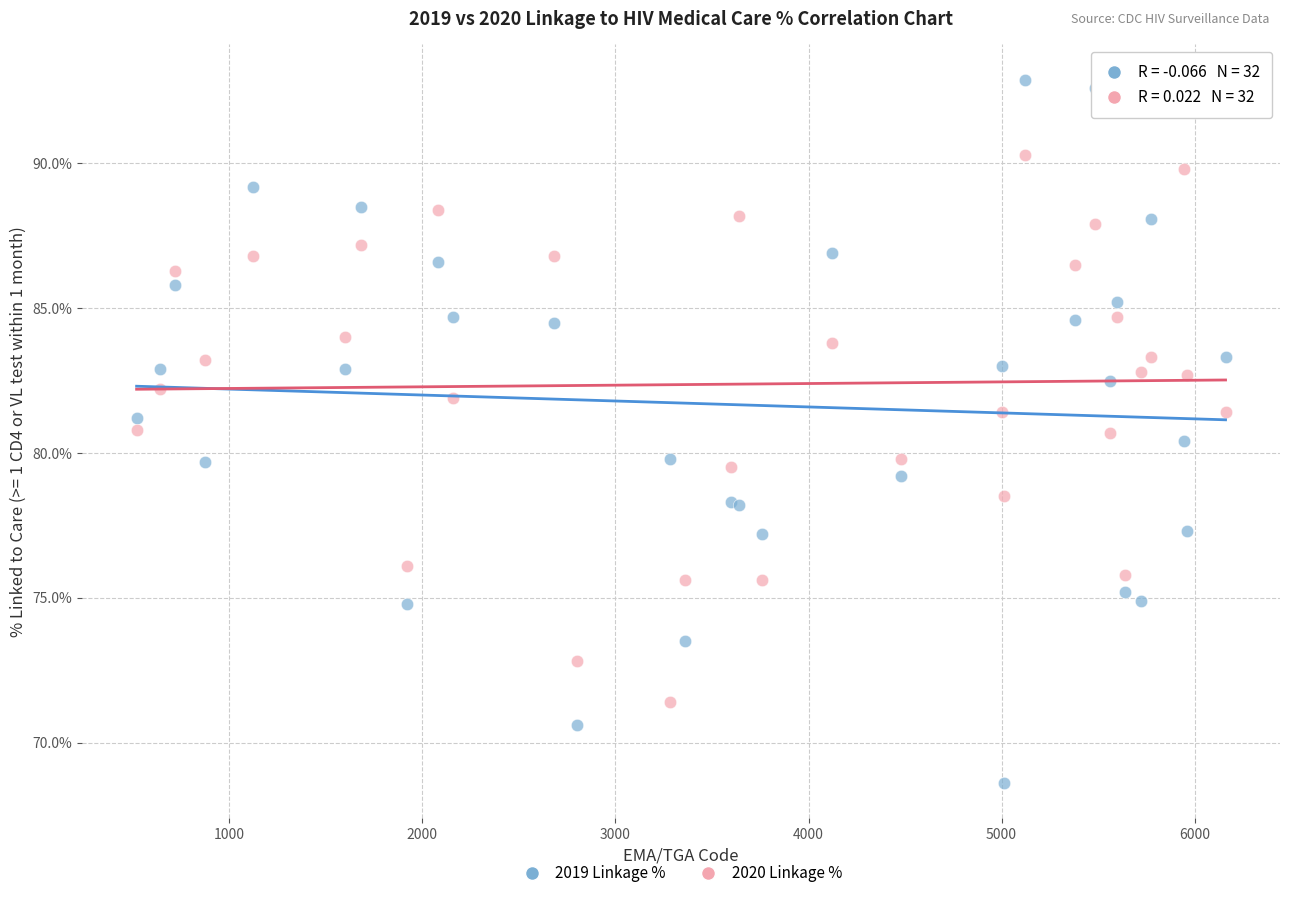

Which series has the largest Y range (max minus min)?

2019 Linkage %